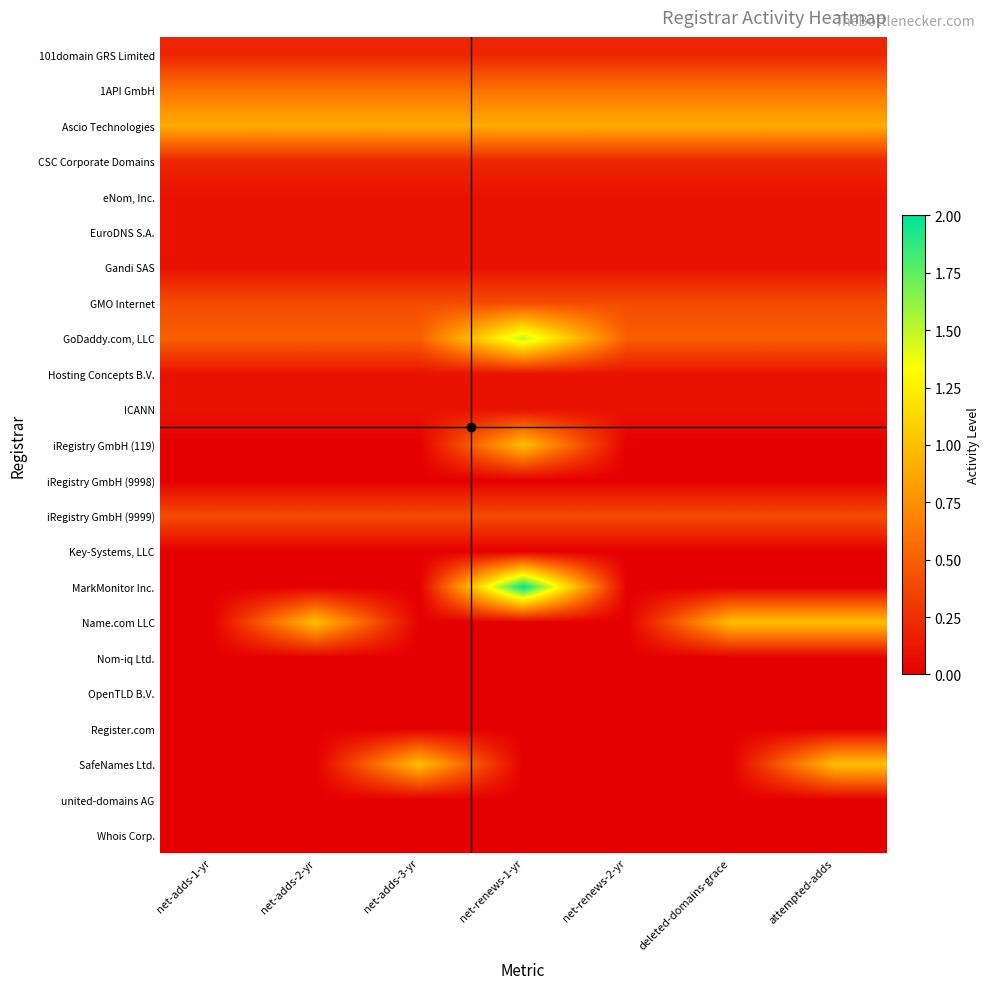

How many series are shown in this chart?

23